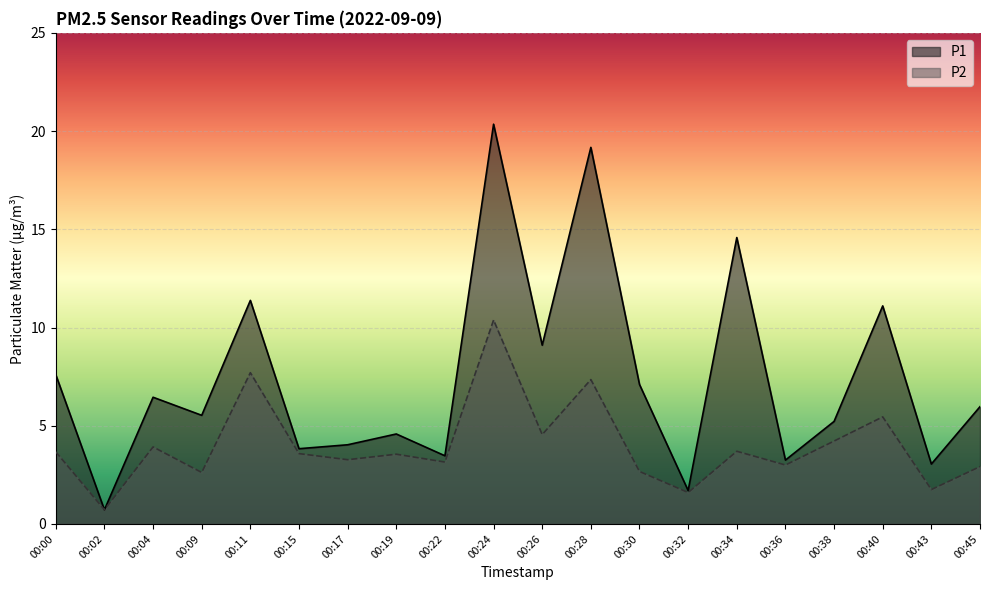

True or false: P1 and P2 cross at least once.

False